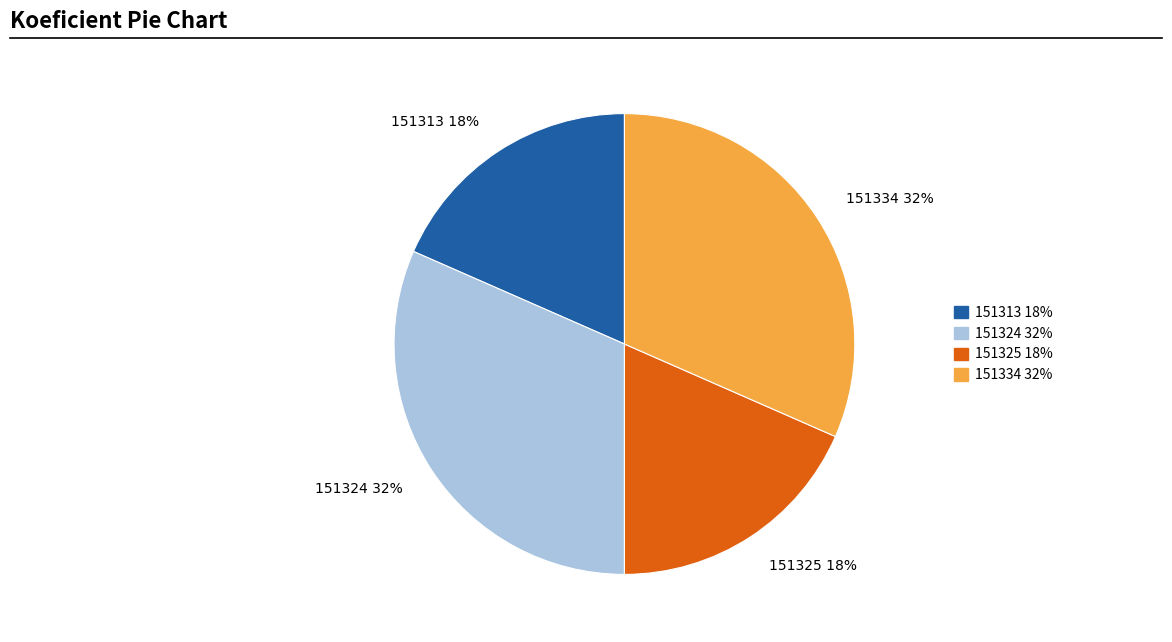

The 151325 slice represents 18% of the pie. True or false?

True